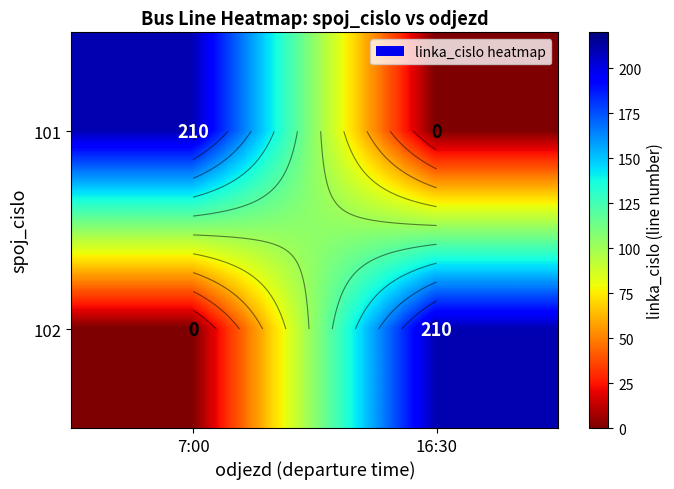

At which category does the chart reach its minimum across all series?

16:30